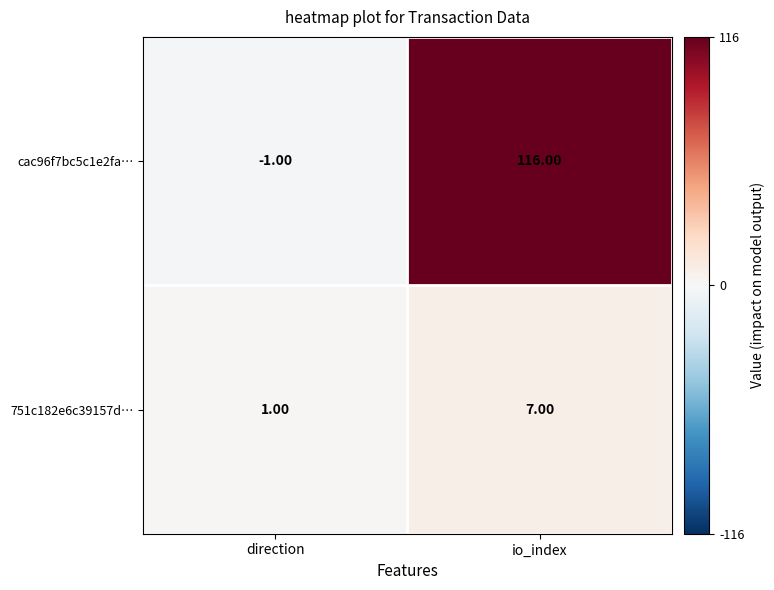

What is the spread (max minus min) of values at io_index?

109